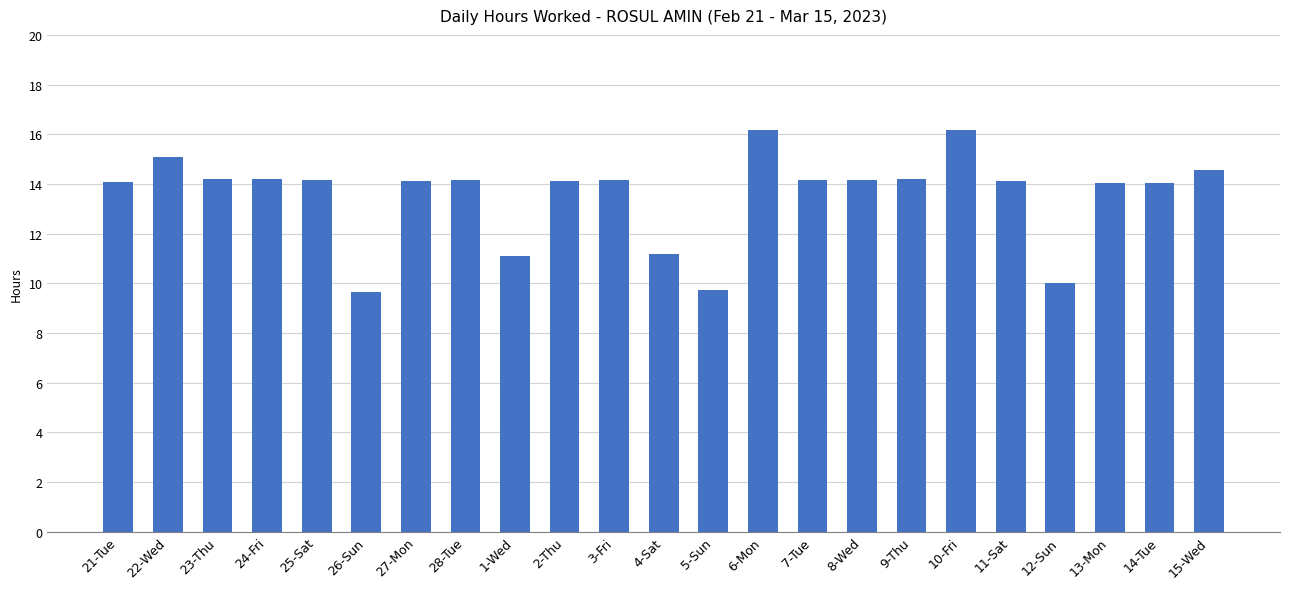

What is the greatest value displayed?

16.2